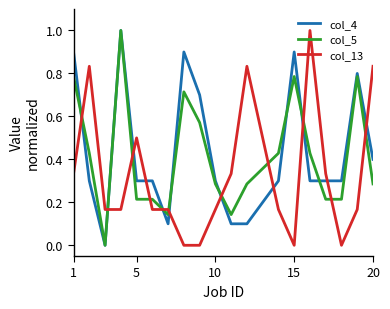

How many intersections are there between col_5 and col_13?

11